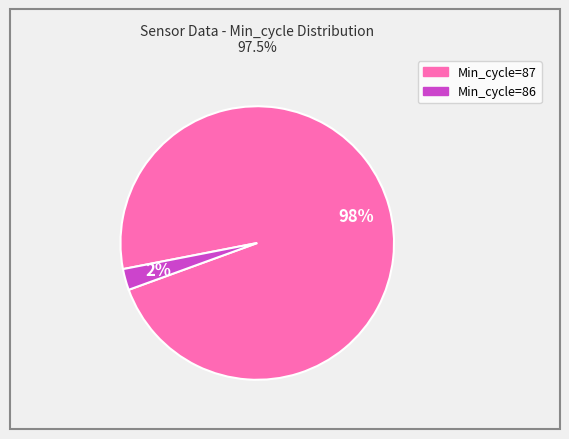

To the nearest percent, what is the average slice percentage?

50%